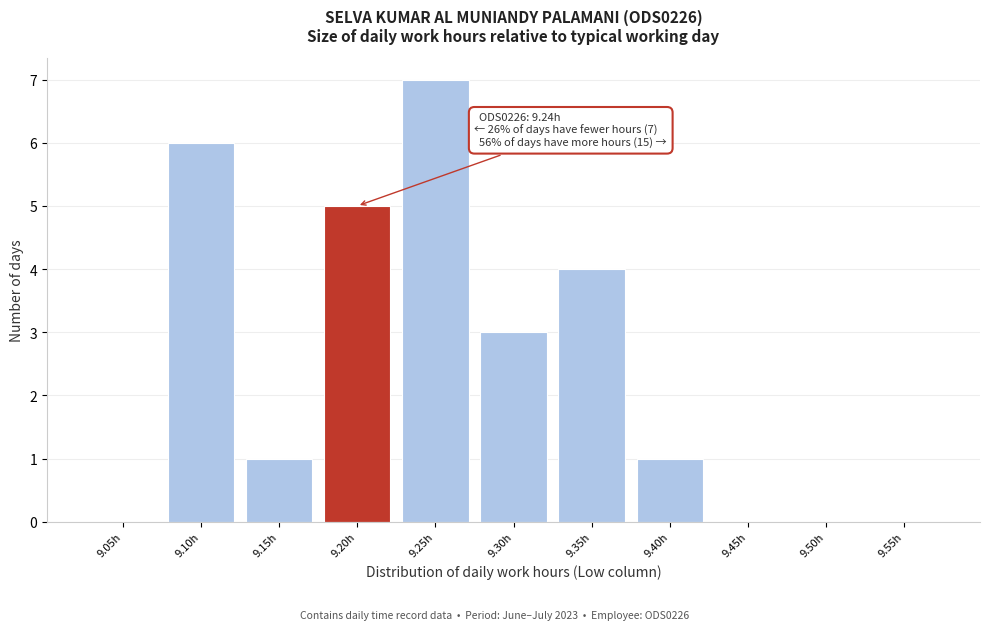

Reading left to right, extract all data points from this chart.

9.05h=0	9.10h=6	9.15h=1	9.20h=5	9.25h=7	9.30h=3	9.35h=4	9.40h=1	9.45h=0	9.50h=0	9.55h=0